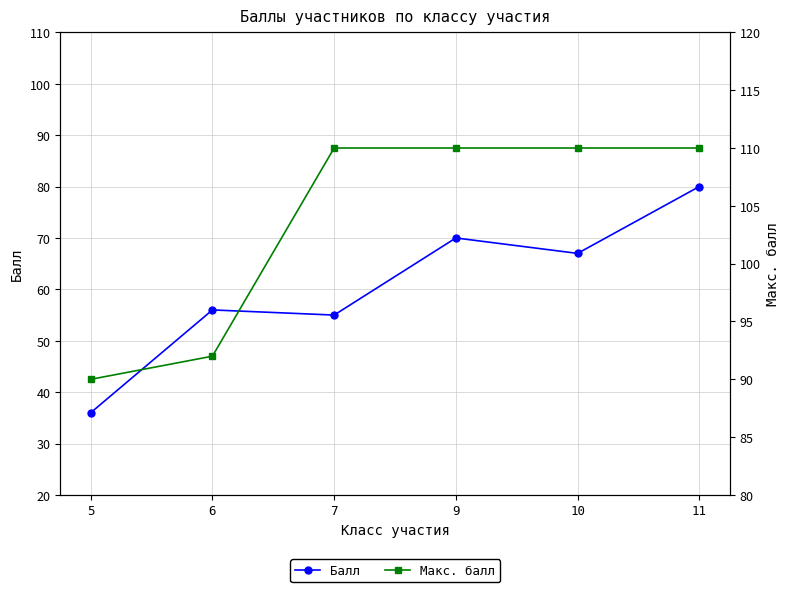

What is the maximum value shown in the chart?

110